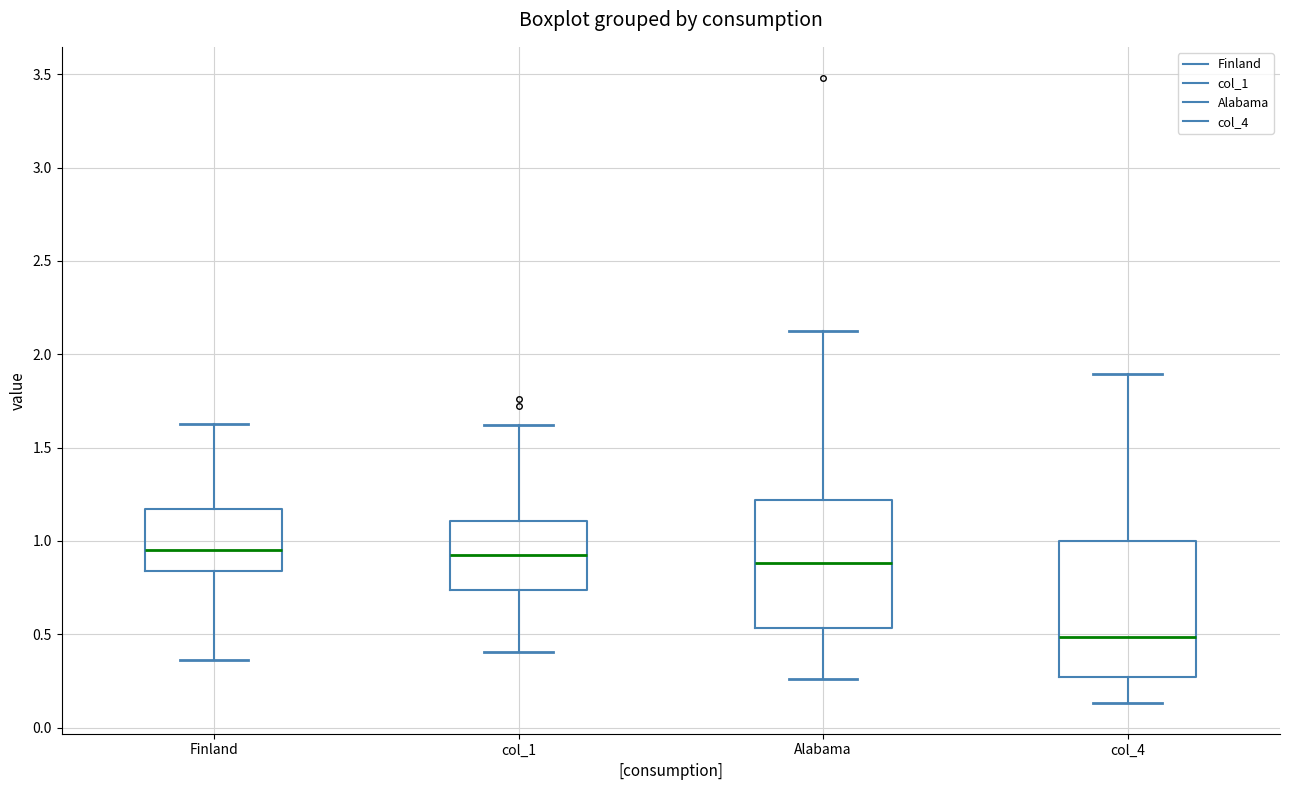

Reading left to right, transcribe this box plot: for each box, give where its median line is, the range the box spans, and where its two whiskers end, as read against the y-axis. The values are not printed on the chart, so give them approximately, as read against the axis.

Finland: median 0.95, box 0.85 to 1.15, whiskers 0.35 to 1.65
col_1: median 0.90, box 0.75 to 1.10, whiskers 0.40 to 1.60
Alabama: median 0.90, box 0.55 to 1.20, whiskers 0.25 to 2.10
col_4: median 0.50, box 0.25 to 1.00, whiskers 0.15 to 1.90